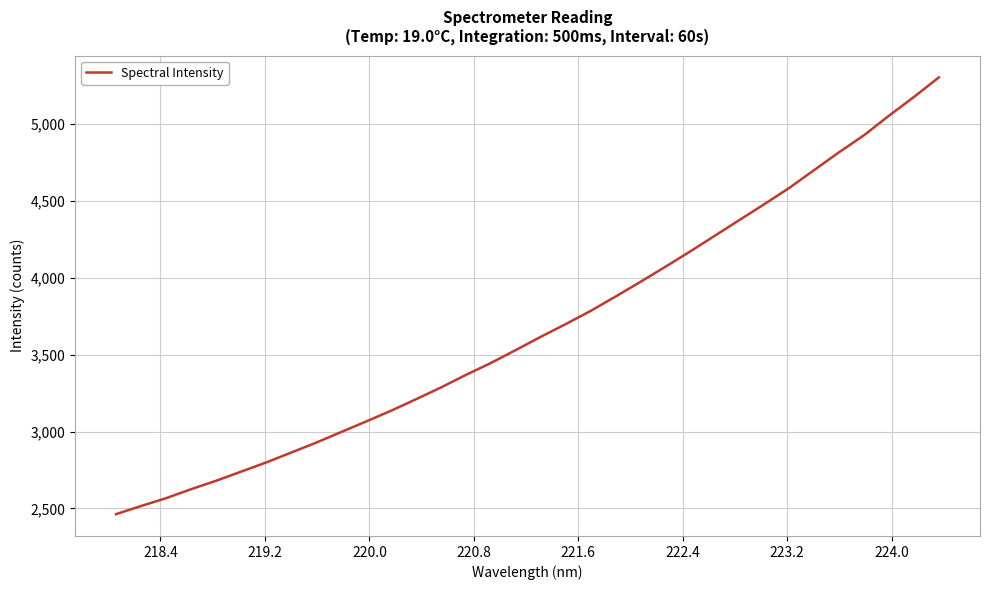

What is the minimum value shown in the chart?

2463.0